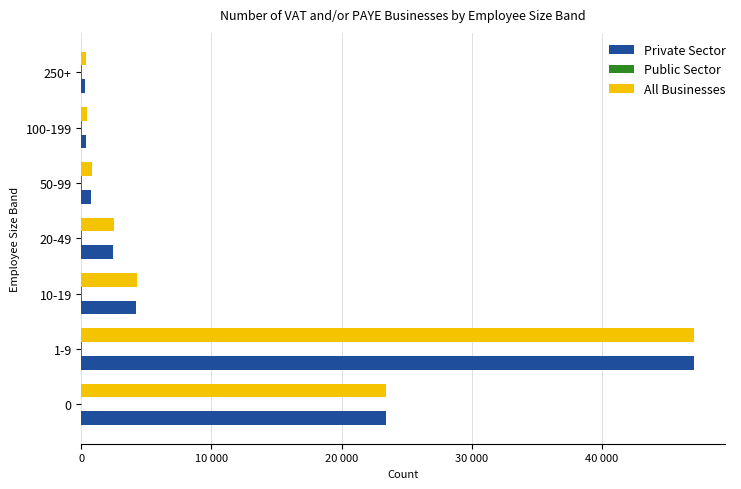

Reading left to right, transcribe all the data shown in this chart.

Private Sector: 23410	47075	4235	2440	770	370	265
Public Sector: 0	25	20	35	40	35	55
All Businesses: 23410	47100	4255	2475	810	410	320